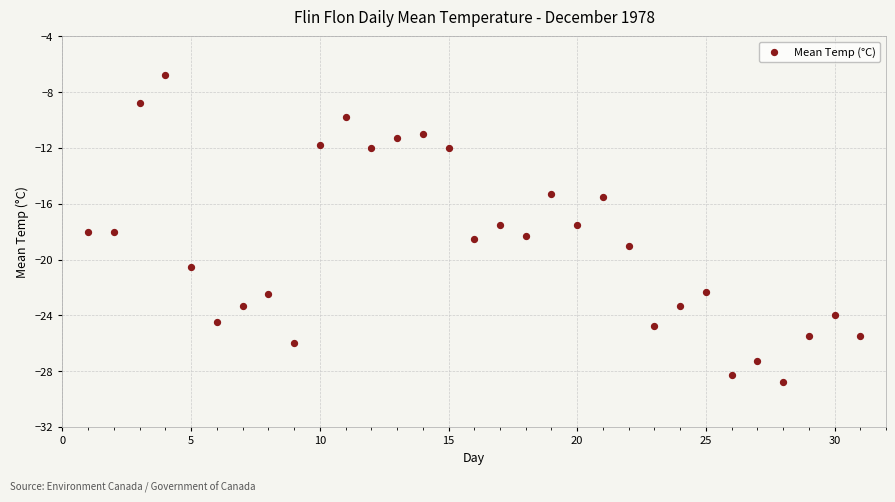

What is the range of Y values (max minus min)?

22.0